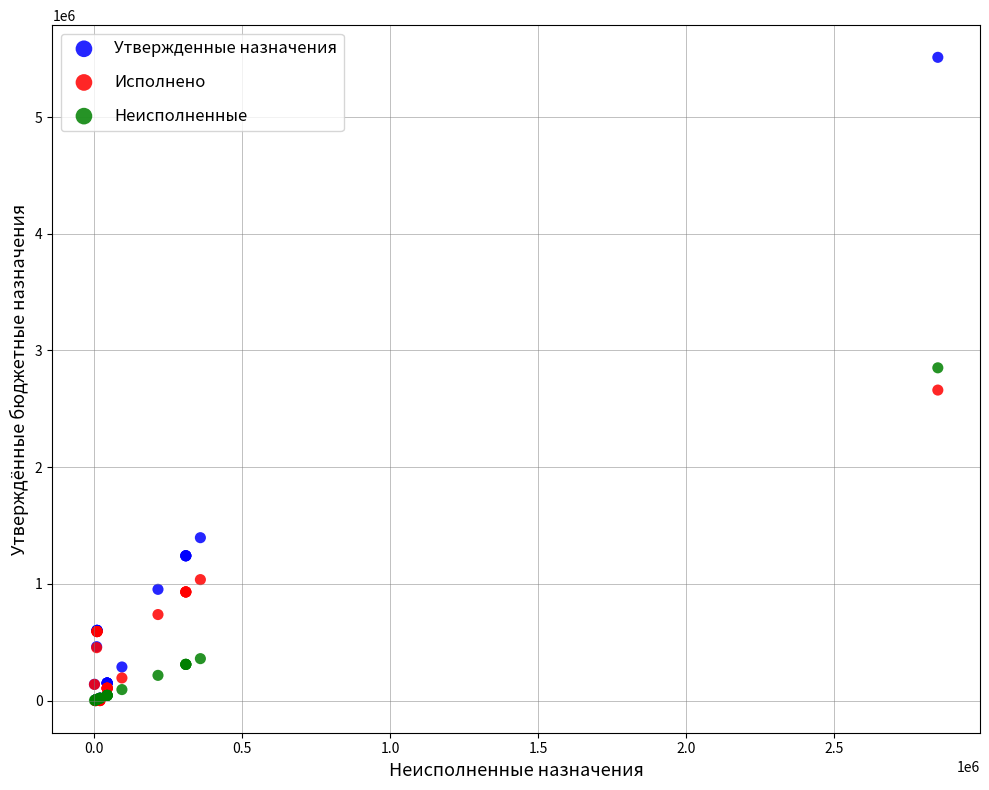

Which series has the widest spread of Y values?

Утвержденные назначения